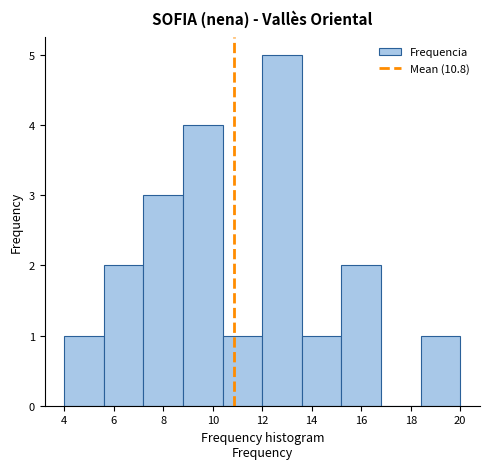

How tall is the bar that spans 15.2 to 16.8 on the x-axis? The values are not printed on the chart, so give them approximately, as read against the axis.

2